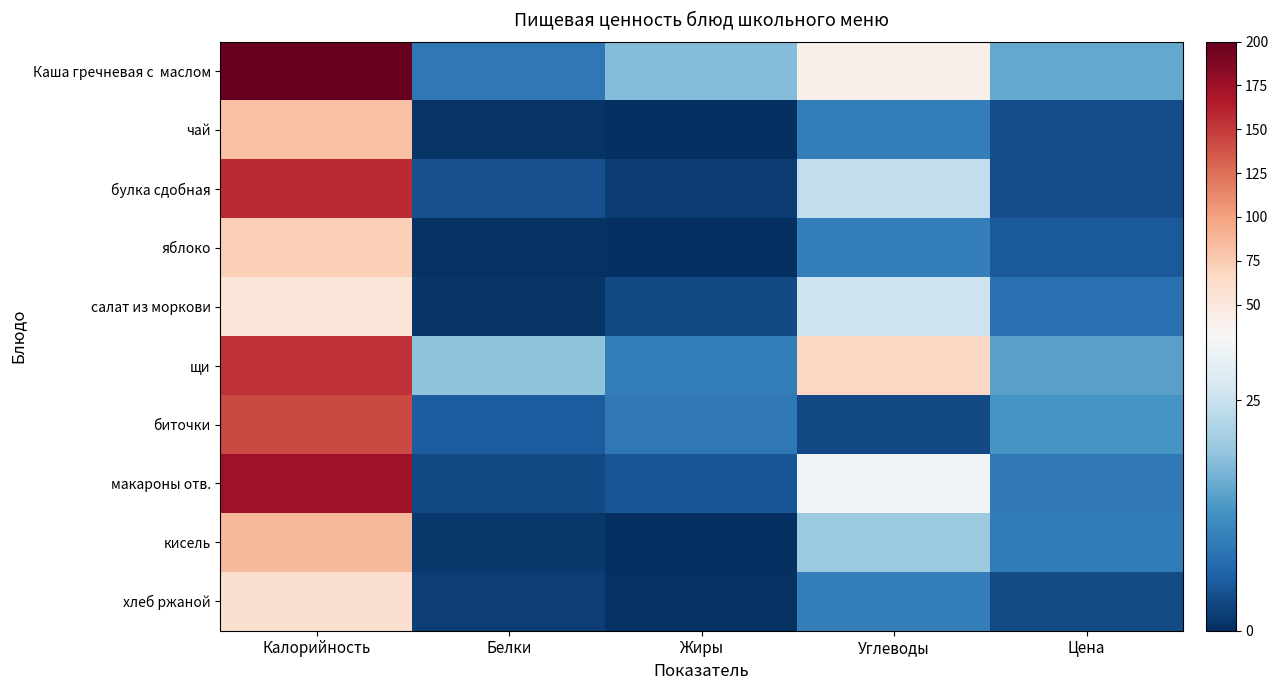

How many data points does each series have?

5